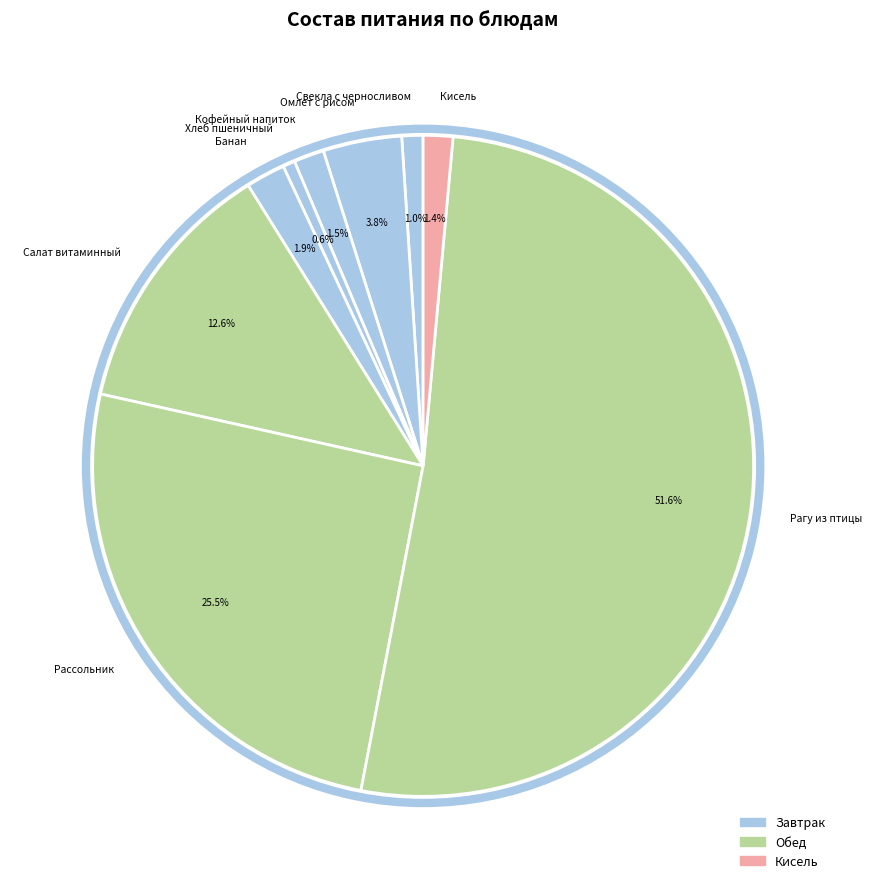

Is there any slice that represents more than half of the pie?

Yes